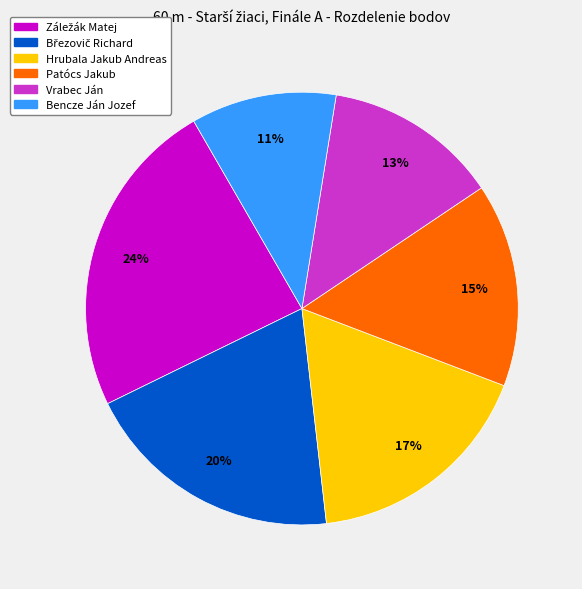

How many slices are in this pie chart?

6